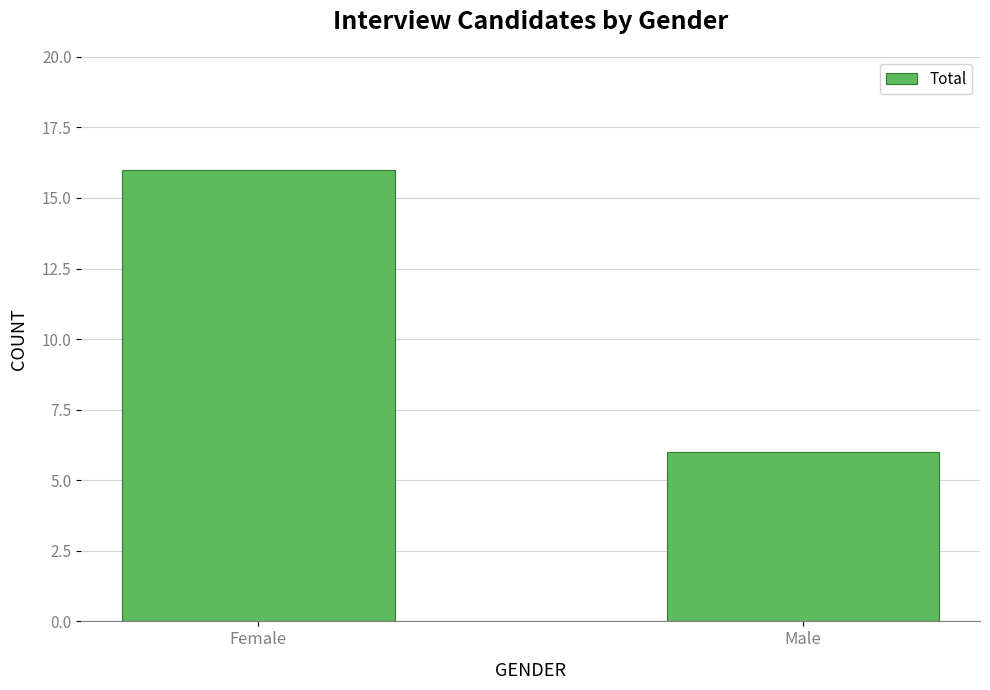

Reading left to right, extract all data points from this chart.

16	6